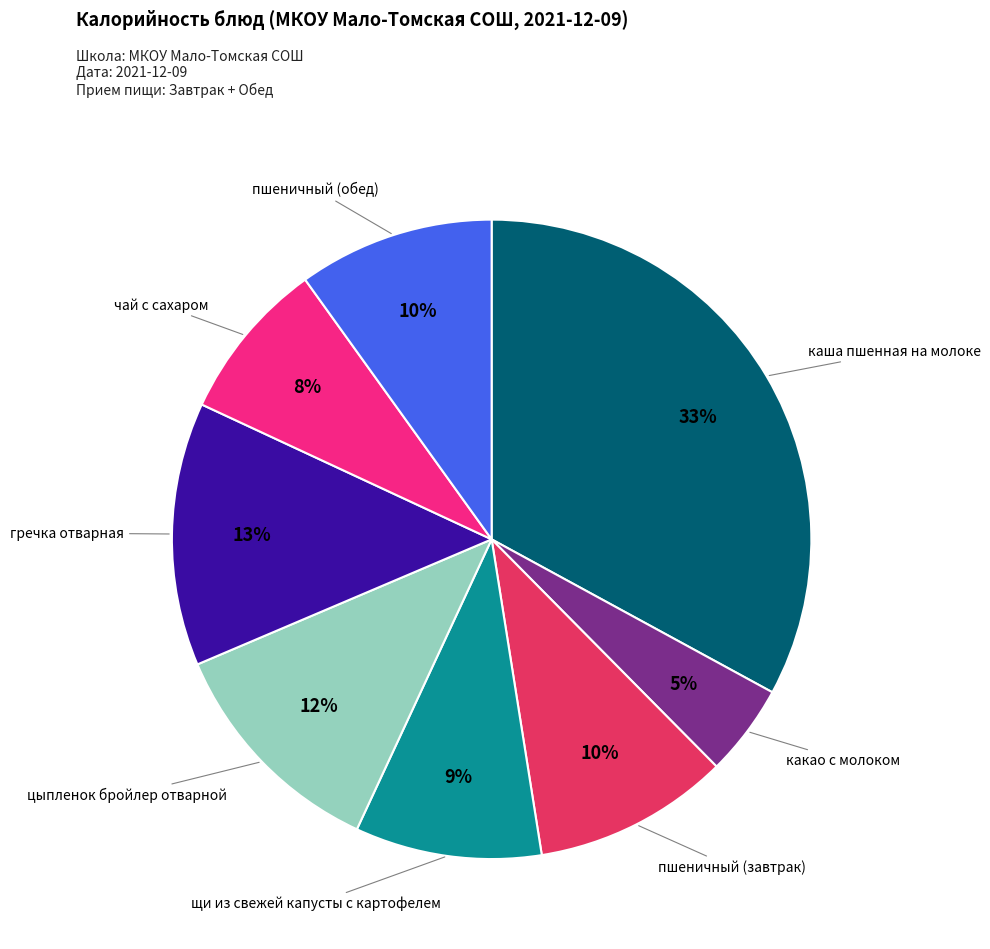

To the nearest percent, what is the difference between the largest and smallest slice percentages?

28%